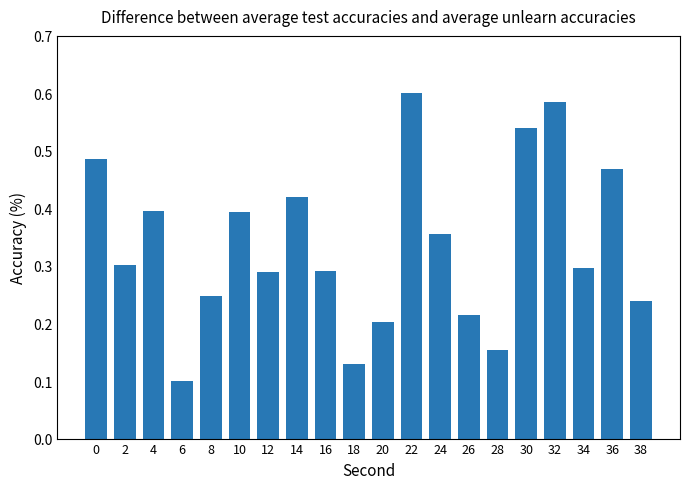

Is it true that the value at 14 is 0.7?

False